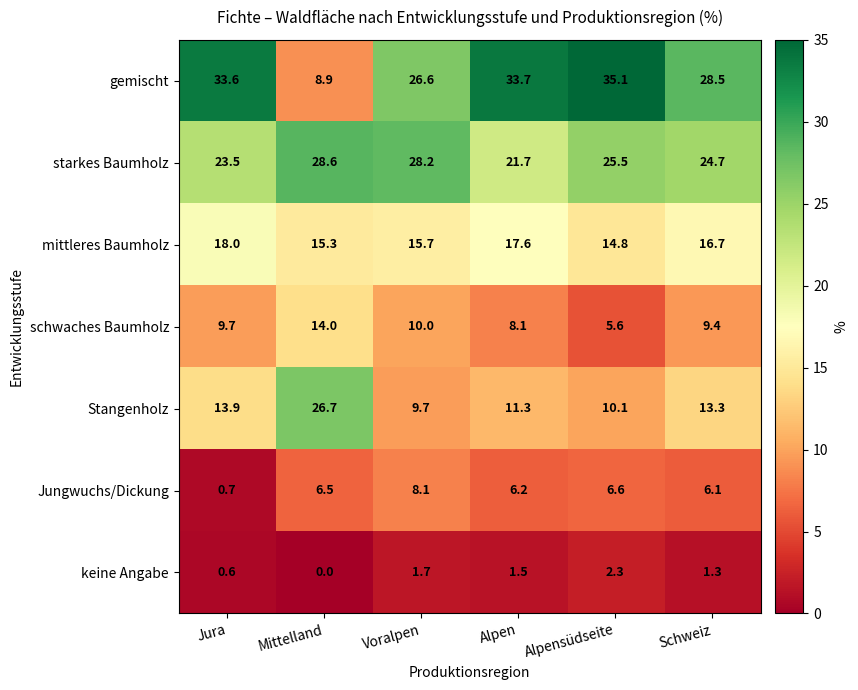

Rank the series by their maximum value, from highest to lowest.

gemischt, starkes Baumholz, Stangenholz, mittleres Baumholz, schwaches Baumholz, Jungwuchs/Dickung, keine Angabe